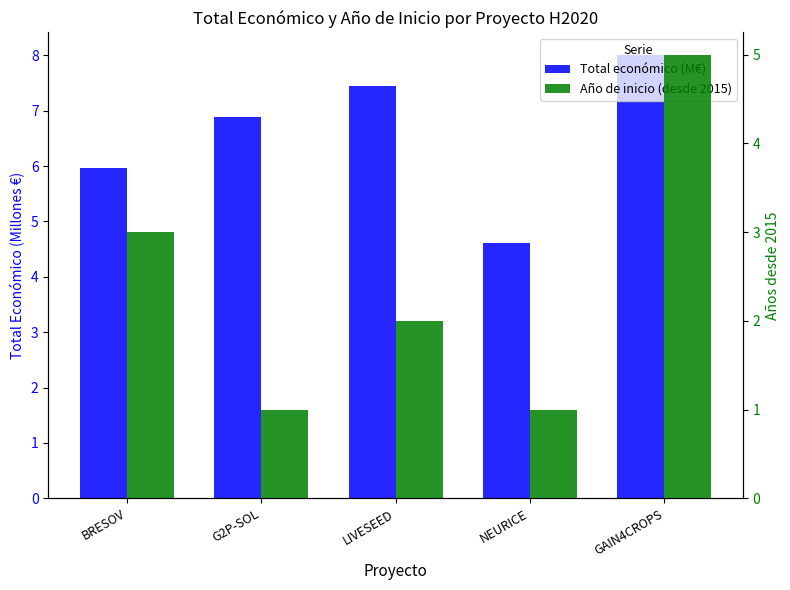

Which series has the largest range (max minus min)?

Año de inicio (desde 2015)